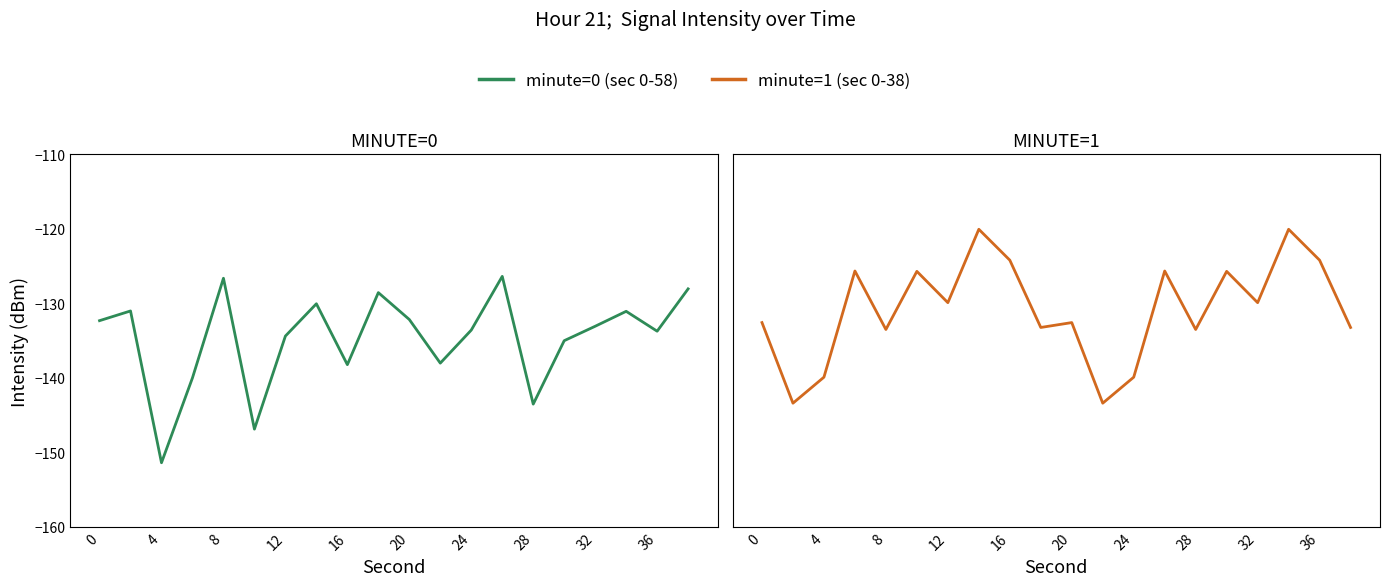

List the series in order of their peak value, highest first.

minute=1 (sec 0-38), minute=0 (sec 0-58)